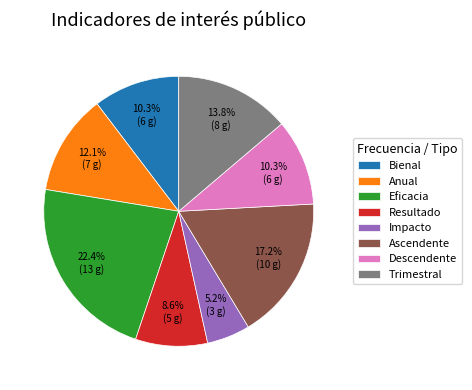

Which category has the smallest portion of the pie?

Impacto